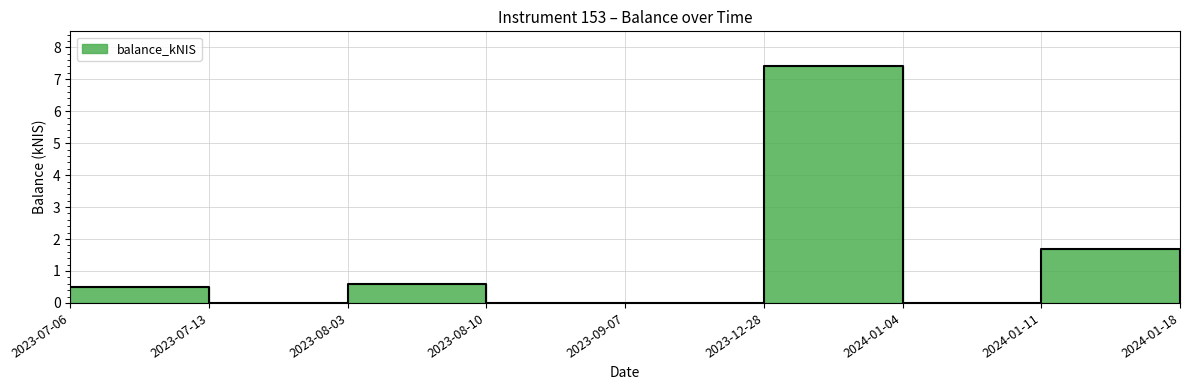

Does the chart have visible grid lines?

Yes